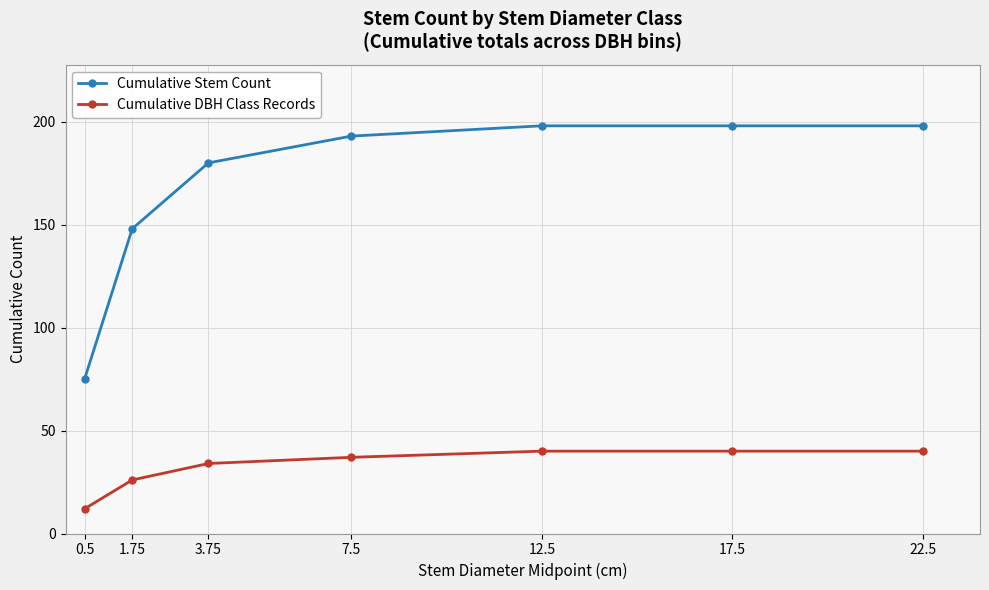

Which series has the widest spread of values?

Cumulative Stem Count